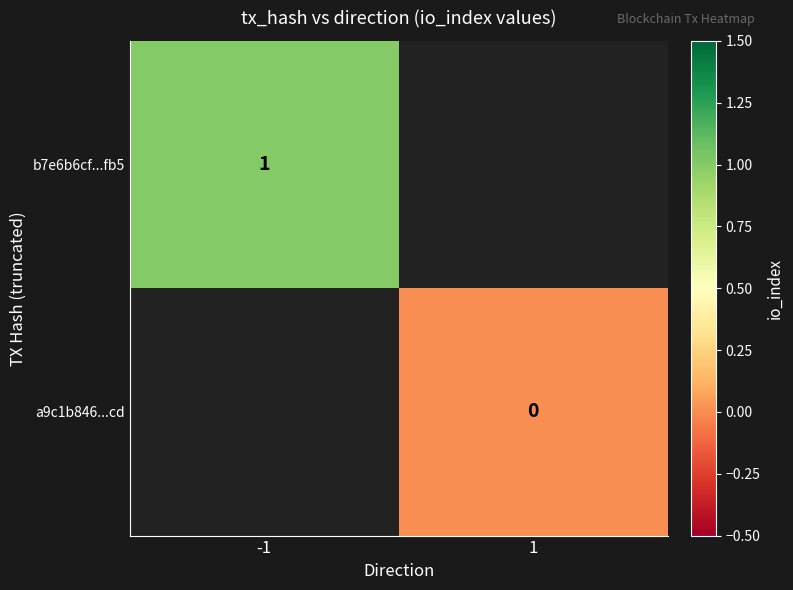

The b7e6b6cf...fb5 series shows 2 at -1. True or false?

False